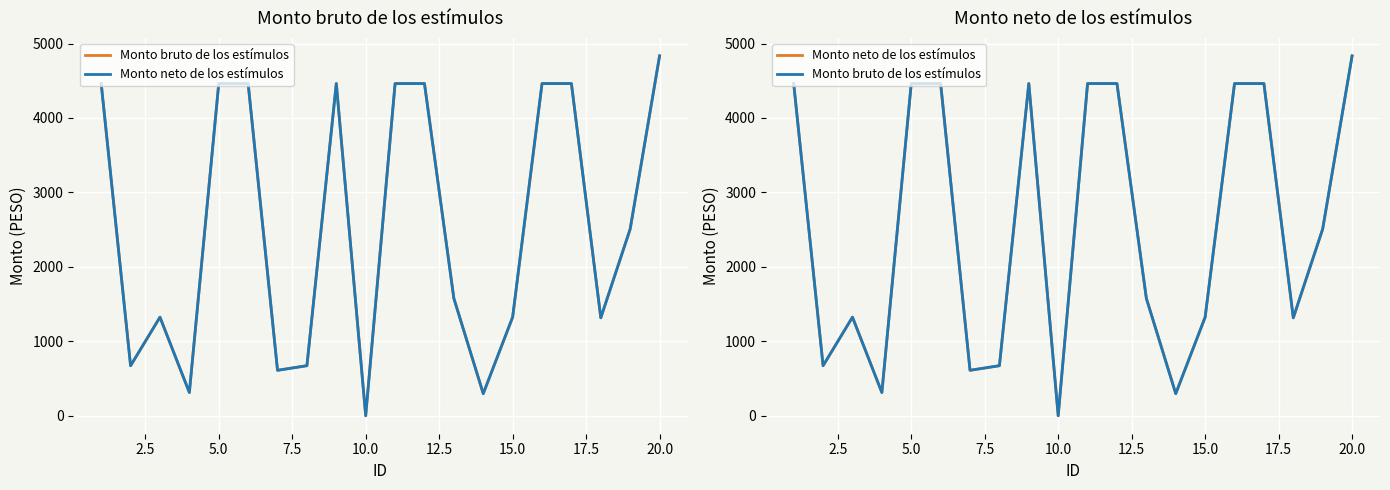

How many interior local valleys does the Monto bruto de los estímulos series have?

6